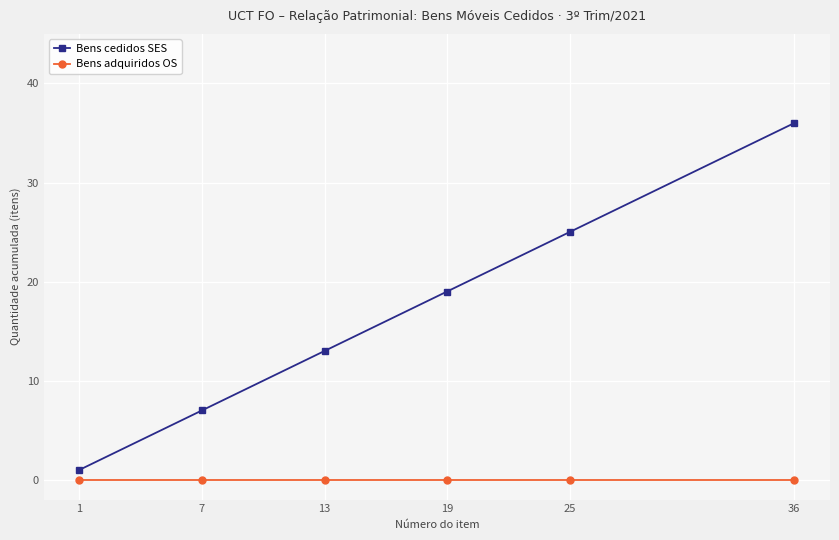

Rank the series by their maximum value, from highest to lowest.

Bens cedidos SES, Bens adquiridos OS